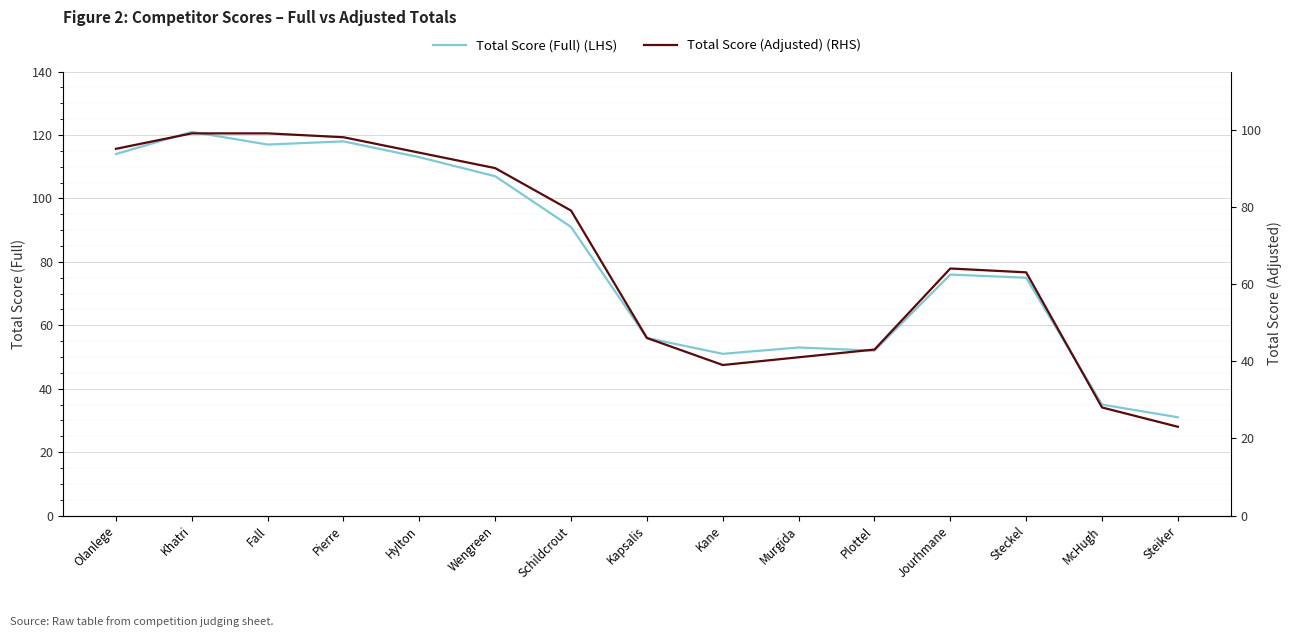

What is the sum of all Total Score (Full) (LHS) values?

1210